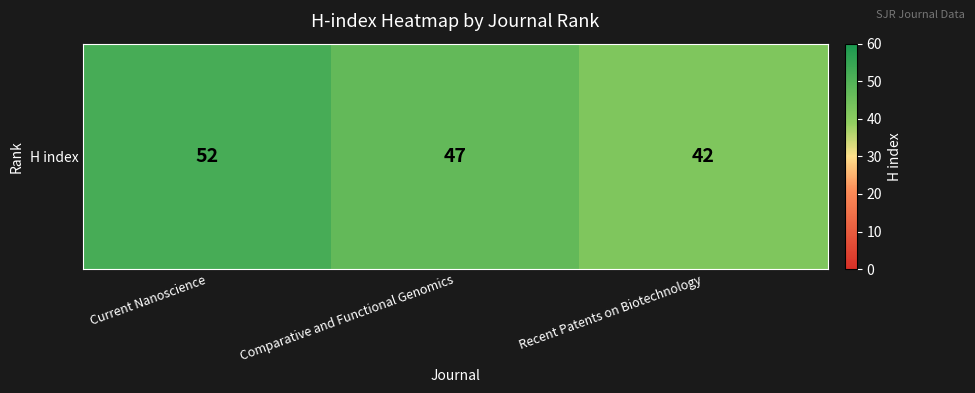

Between Current Nanoscience and Comparative and Functional Genomics, which is larger?

Current Nanoscience